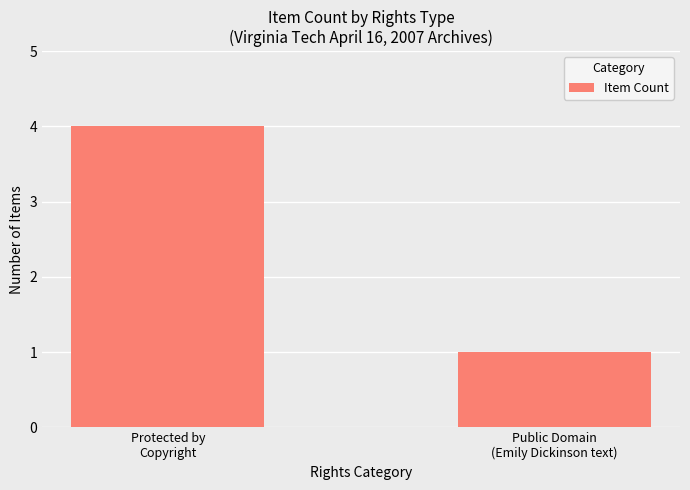

Reading left to right, what are all the values shown in this chart?

4	1